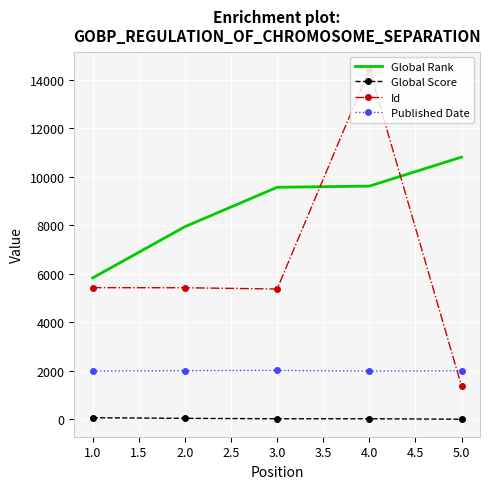

What is the minimum value for Published Date?

1990